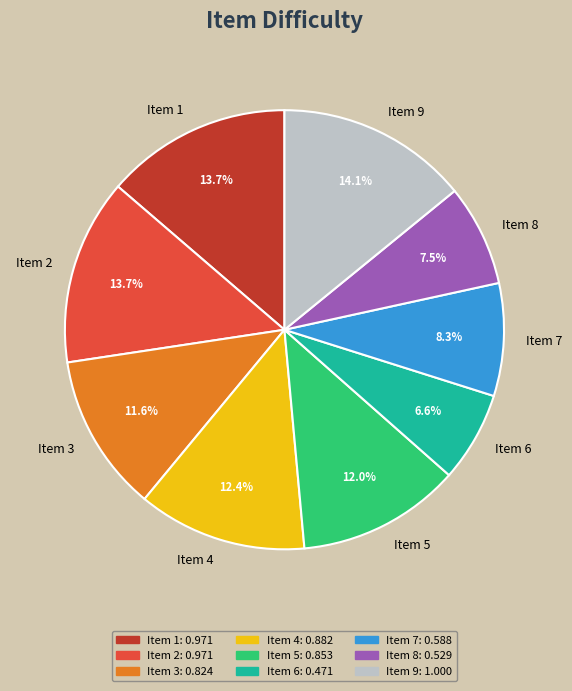

Which category has the smallest portion of the pie?

Item 6